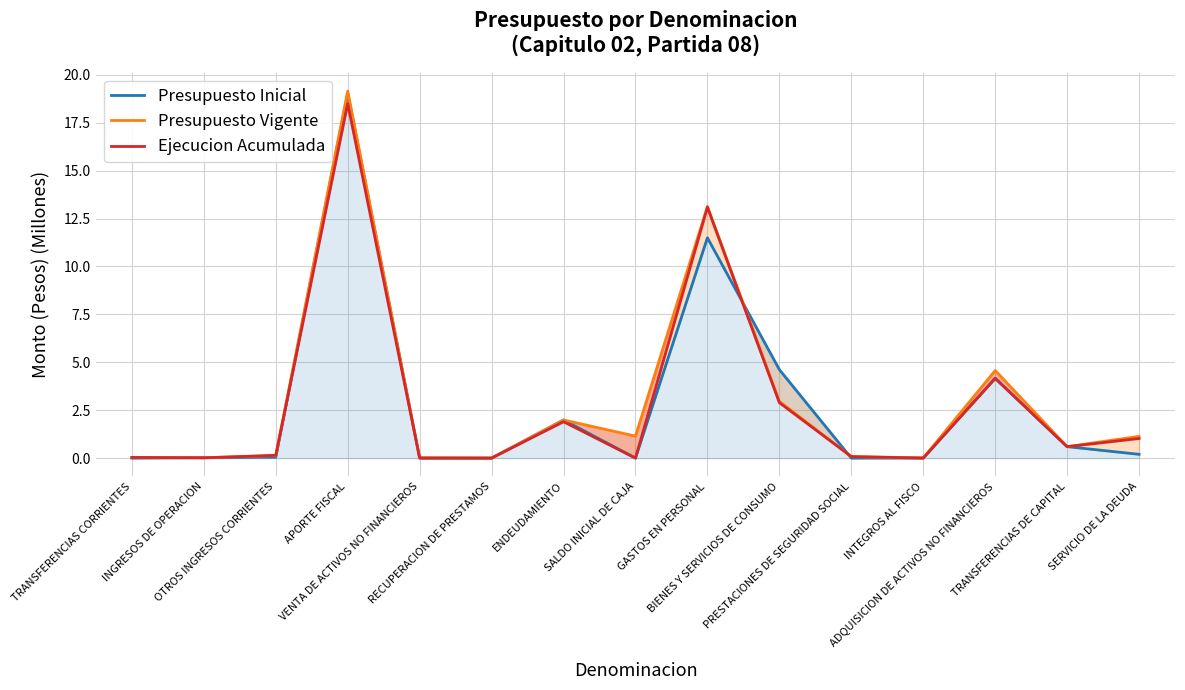

Between SERVICIO DE LA DEUDA and BIENES Y SERVICIOS DE CONSUMO, which is larger?

BIENES Y SERVICIOS DE CONSUMO